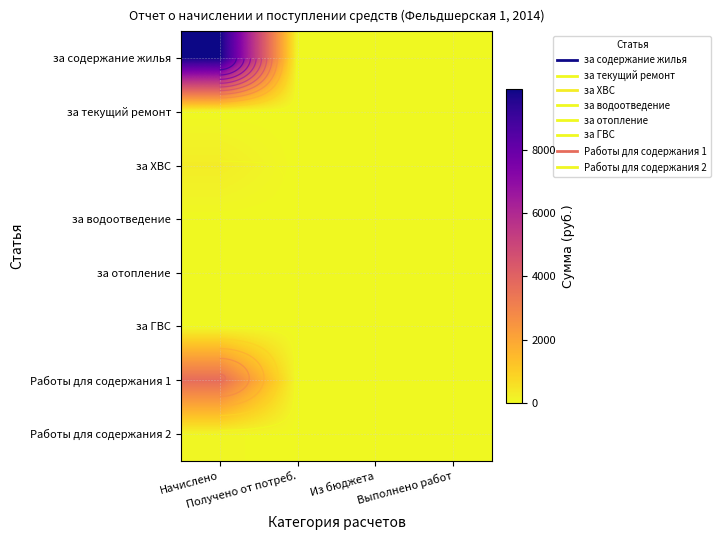

Rank the series at Начислено from lowest to highest value.

за текущий ремонт, за водоотведение, за отопление, за ГВС, Работы для содержания 2, за ХВС, Работы для содержания 1, за содержание жилья